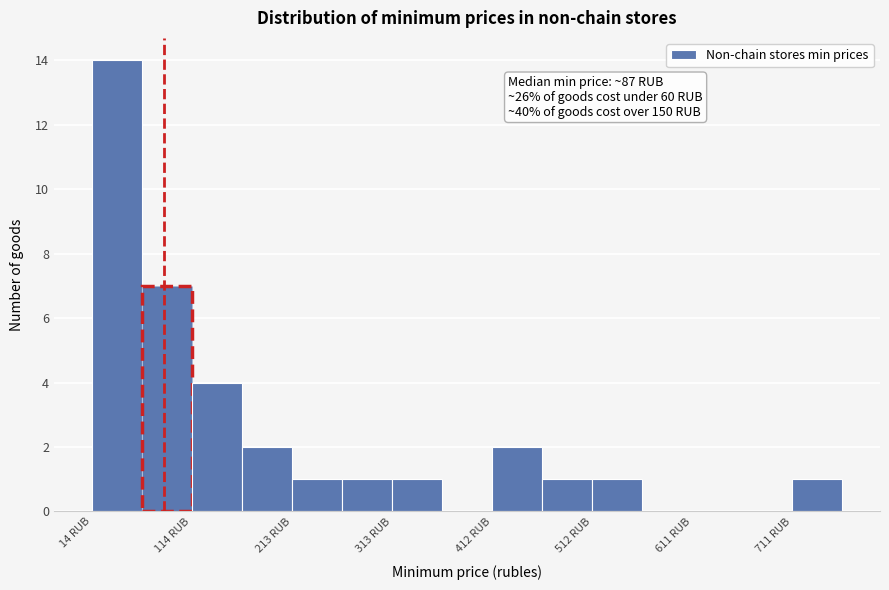

Which range on the x-axis has the tallest bar?

10 to 60